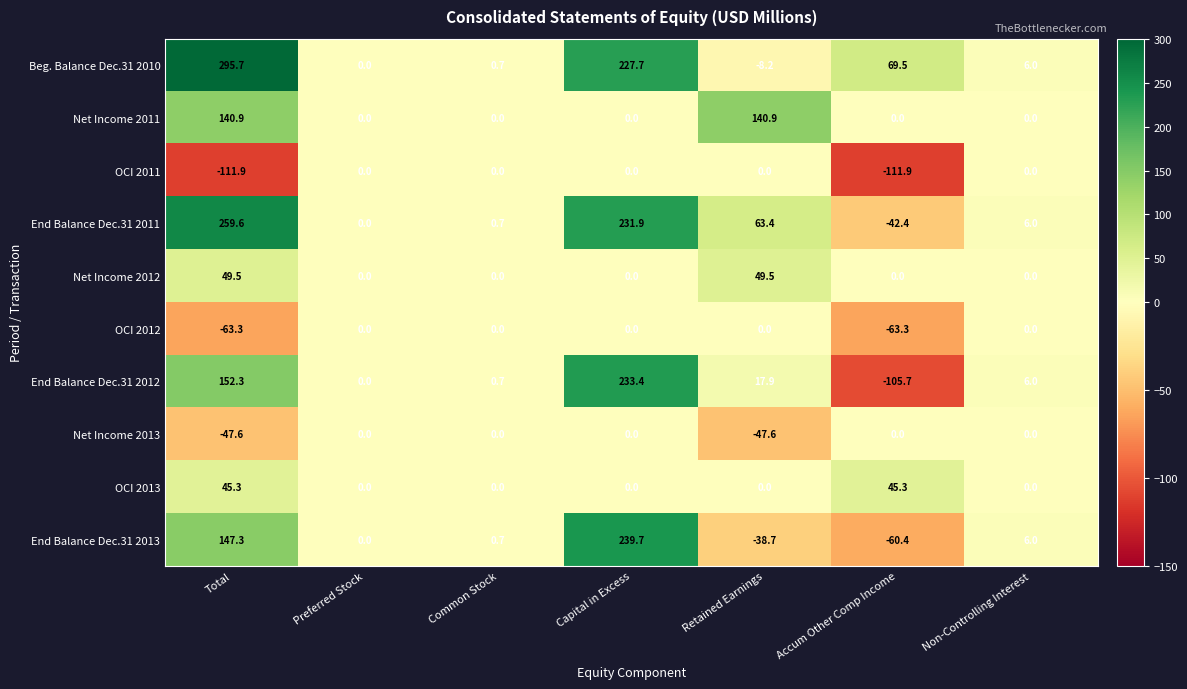

At which category is the sum across all series the highest?

Capital in Excess